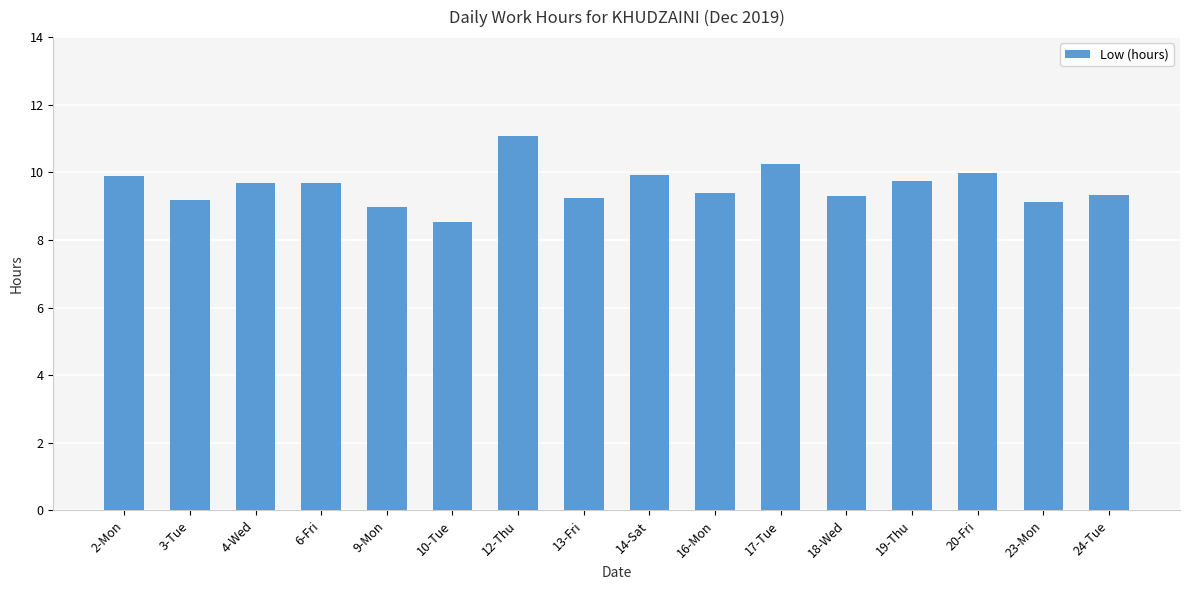

What is the sum of the values at 18-Wed and 4-Wed?

19.0